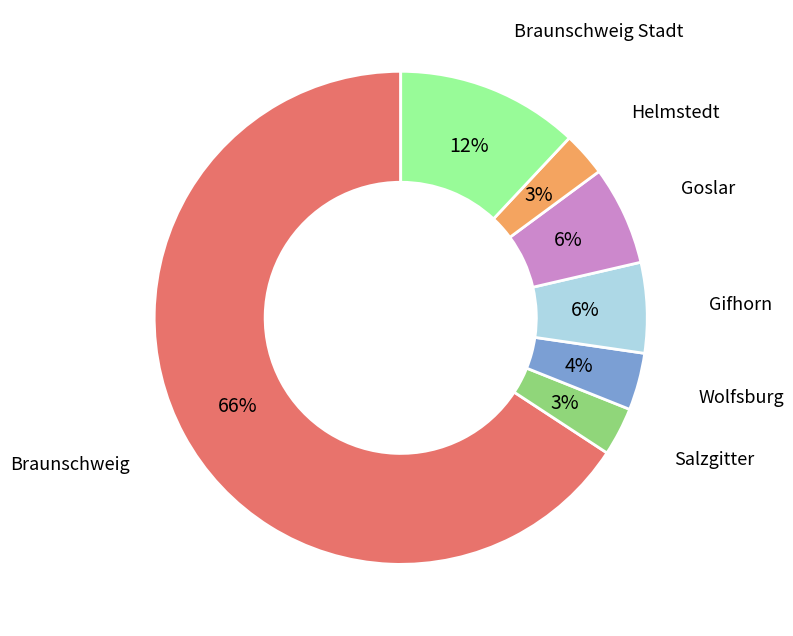

To the nearest percent, what is the difference between the Gifhorn and Salzgitter slice percentages?

3%